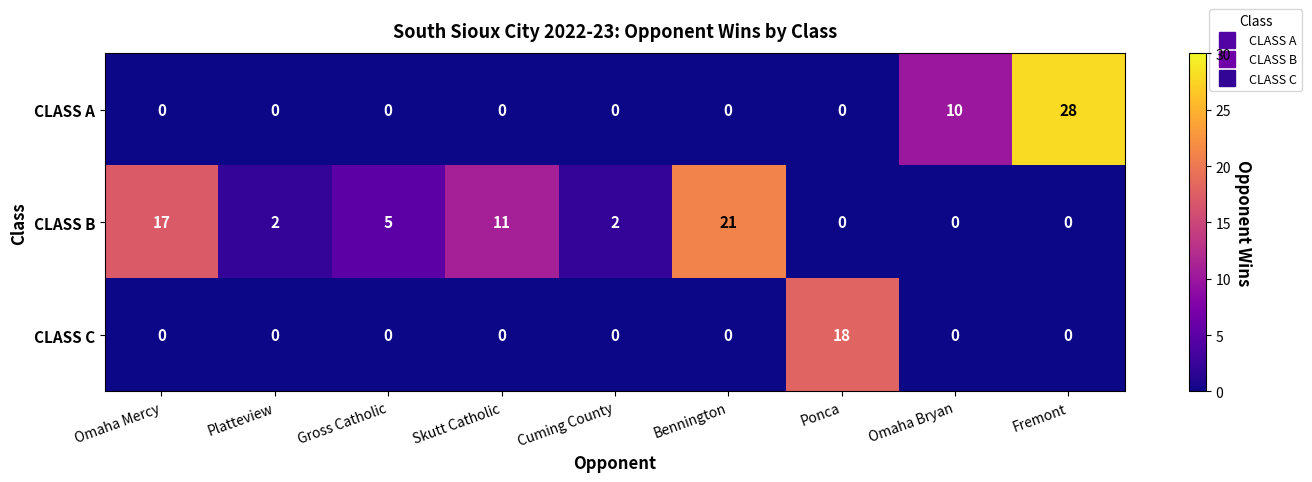

How many categories are shown in the chart?

9